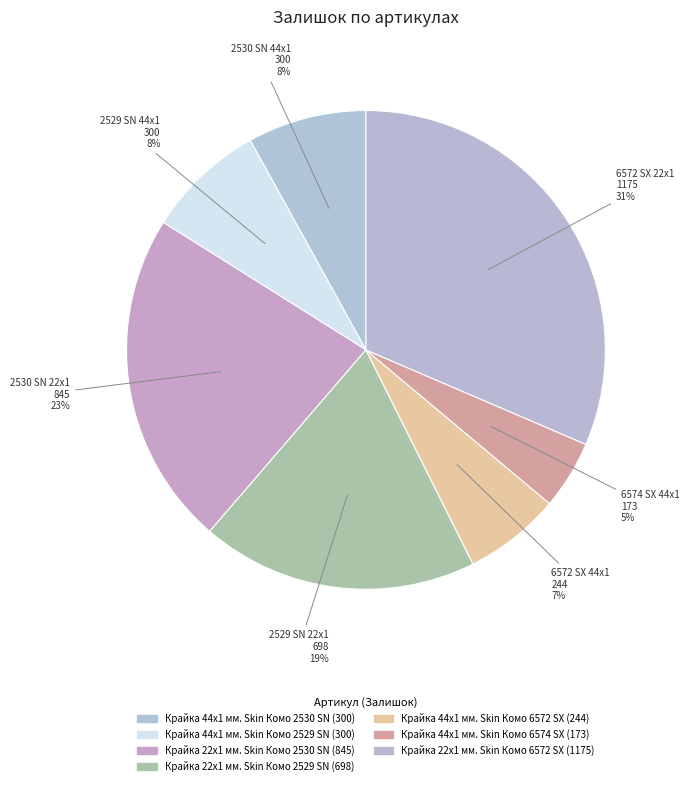

How many segments does this pie chart have?

7